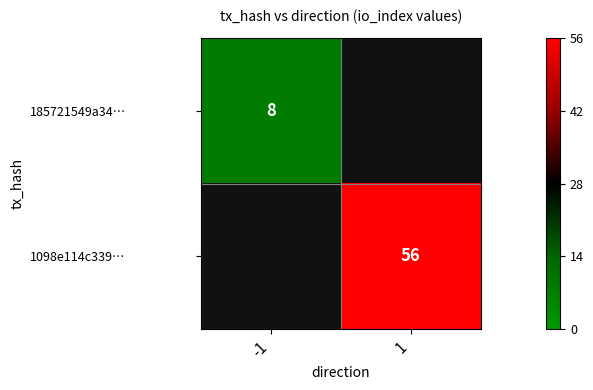

Rank the series at -1 from lowest to highest value.

185721549a34…, 1098e114c339…